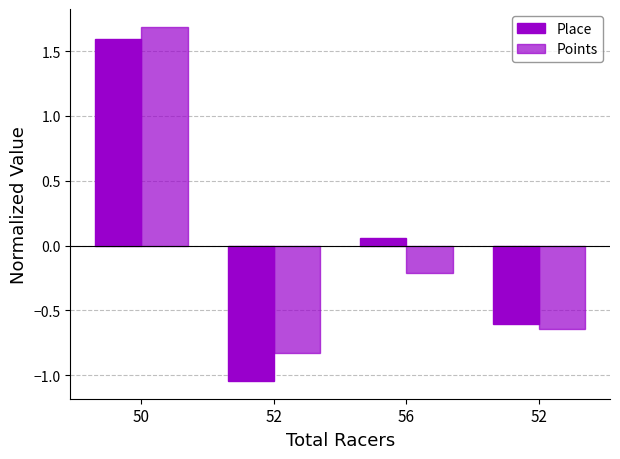

Does the chart contain stacked bars?

No